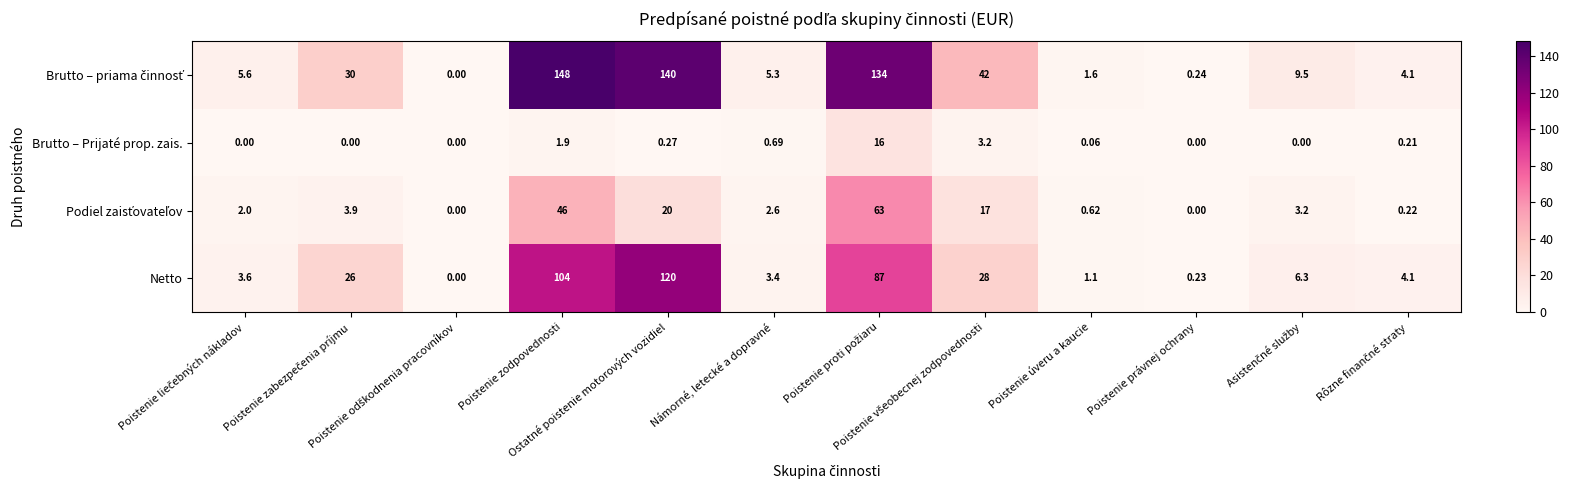

How many data points in Netto are above 6?

6